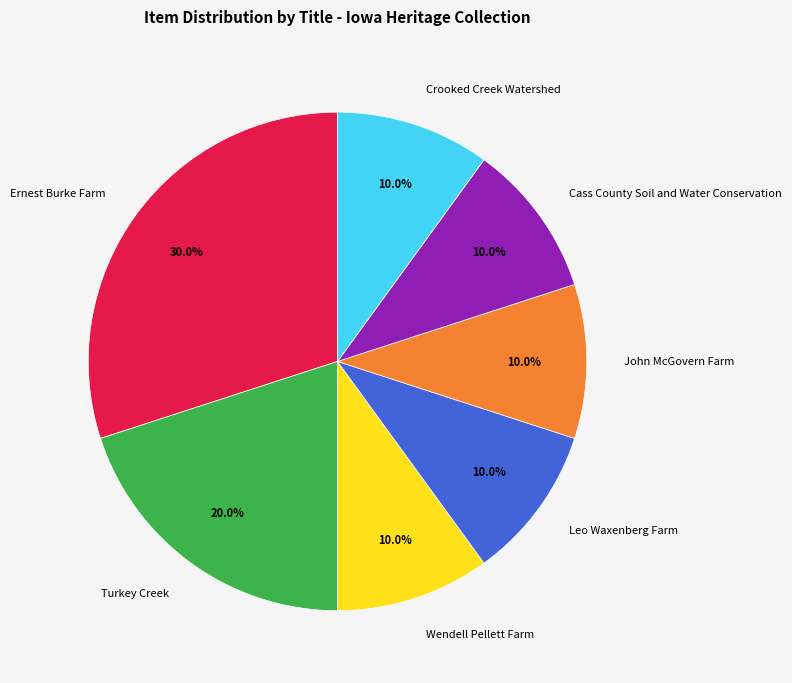

To the nearest percent, what portion does Cass County Soil and Water Conservation represent?

10%